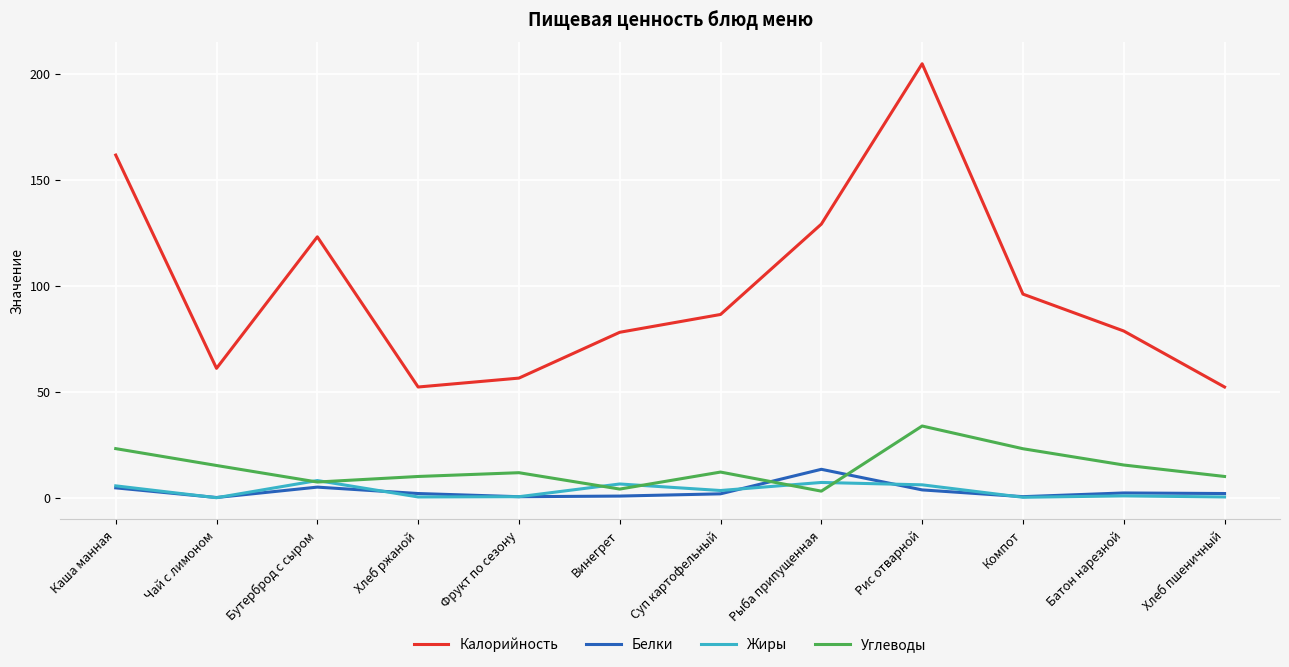

Where does the Углеводы series first go above 12?

Каша манная